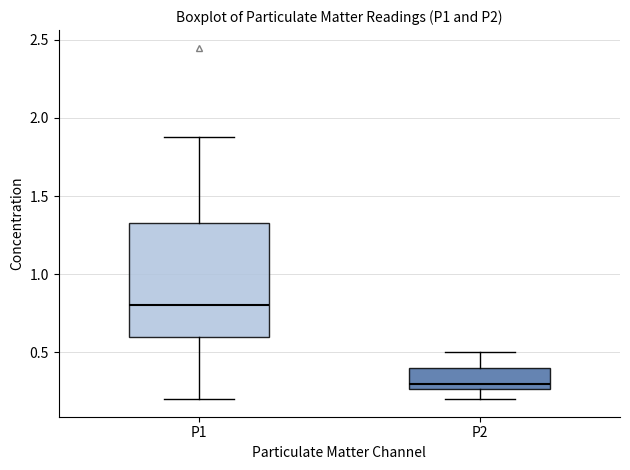

Reading left to right, transcribe this box plot: for each box, give where its median line is, the range the box spans, and where its two whiskers end, as read against the y-axis. The values are not printed on the chart, so give them approximately, as read against the axis.

P1: median 0.80, box 0.60 to 1.35, whiskers 0.20 to 1.90
P2: median 0.30, box 0.25 to 0.40, whiskers 0.20 to 0.50